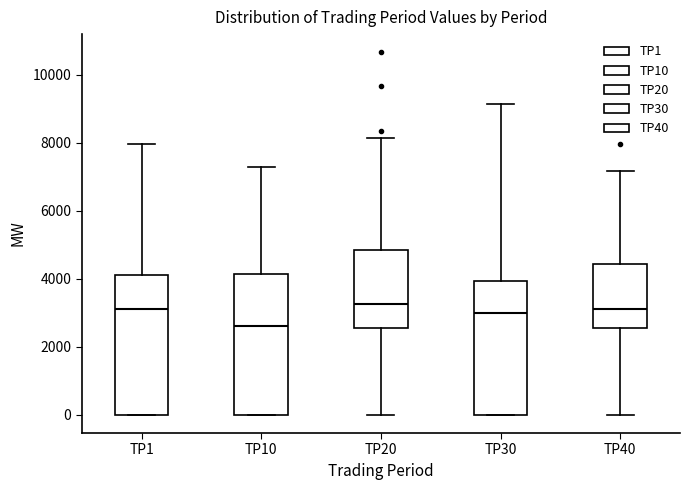

Which box has the lowest median line?

TP10